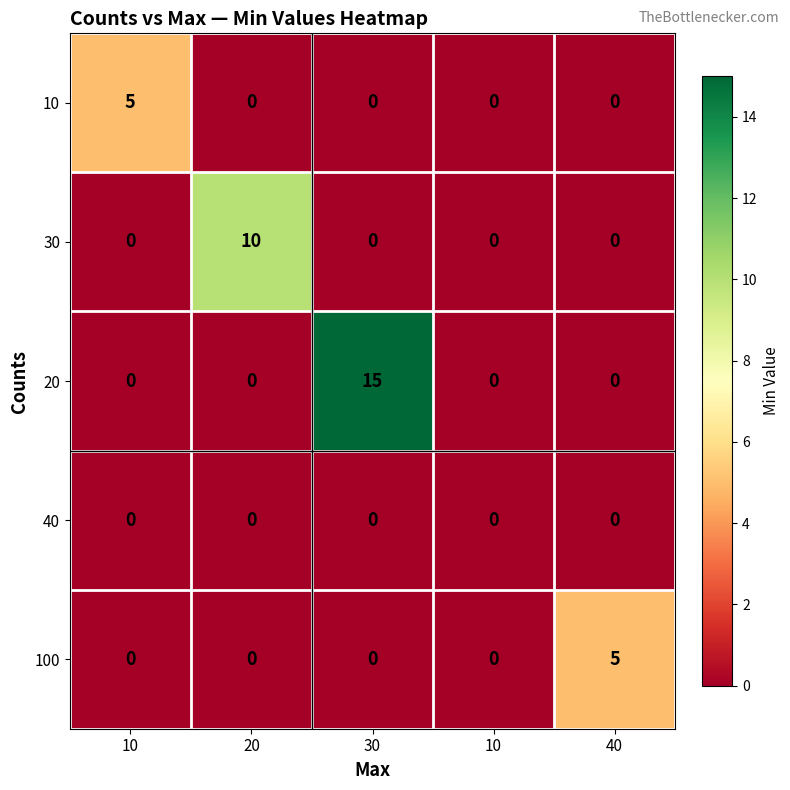

Reading right to left, list all the values displayed in this chart.

10: 40=0	10=0	30=0	20=0	10=5
30: 40=0	10=0	30=0	20=10	10=0
20: 40=0	10=0	30=15	20=0	10=0
40: 40=0	10=0	30=0	20=0	10=0
100: 40=5	10=0	30=0	20=0	10=0